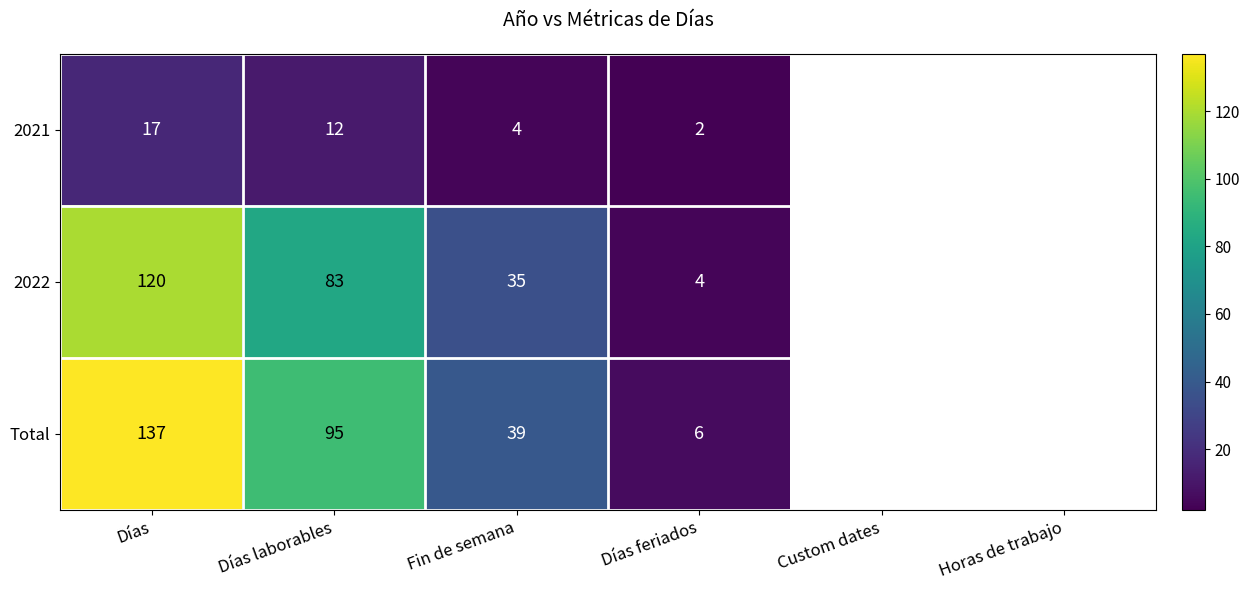

What is the sum of the Total values at Días laborables and Fin de semana?

134